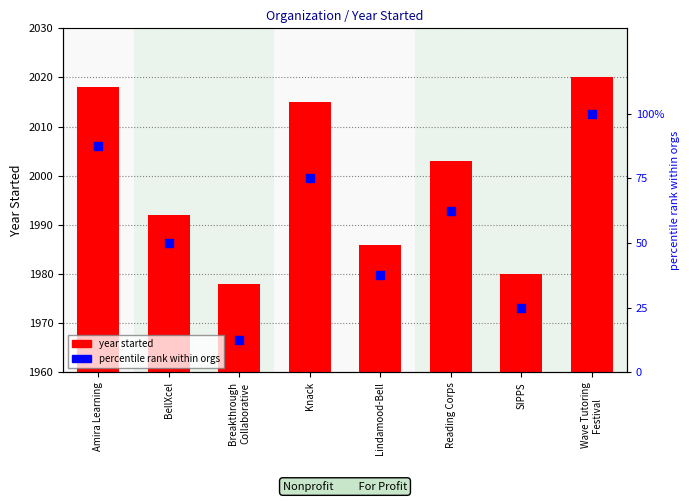

Between Amira Learning and SIPPS, which is larger?

Amira Learning